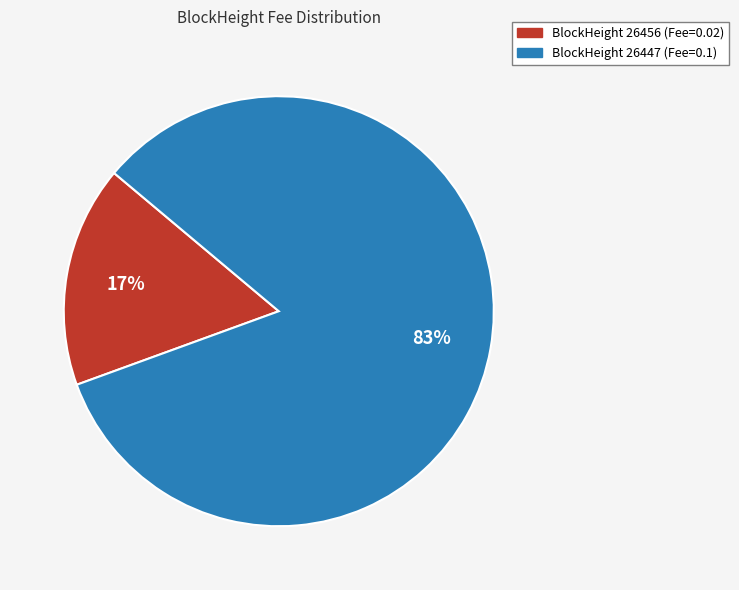

Is there any slice that represents more than half of the pie?

Yes